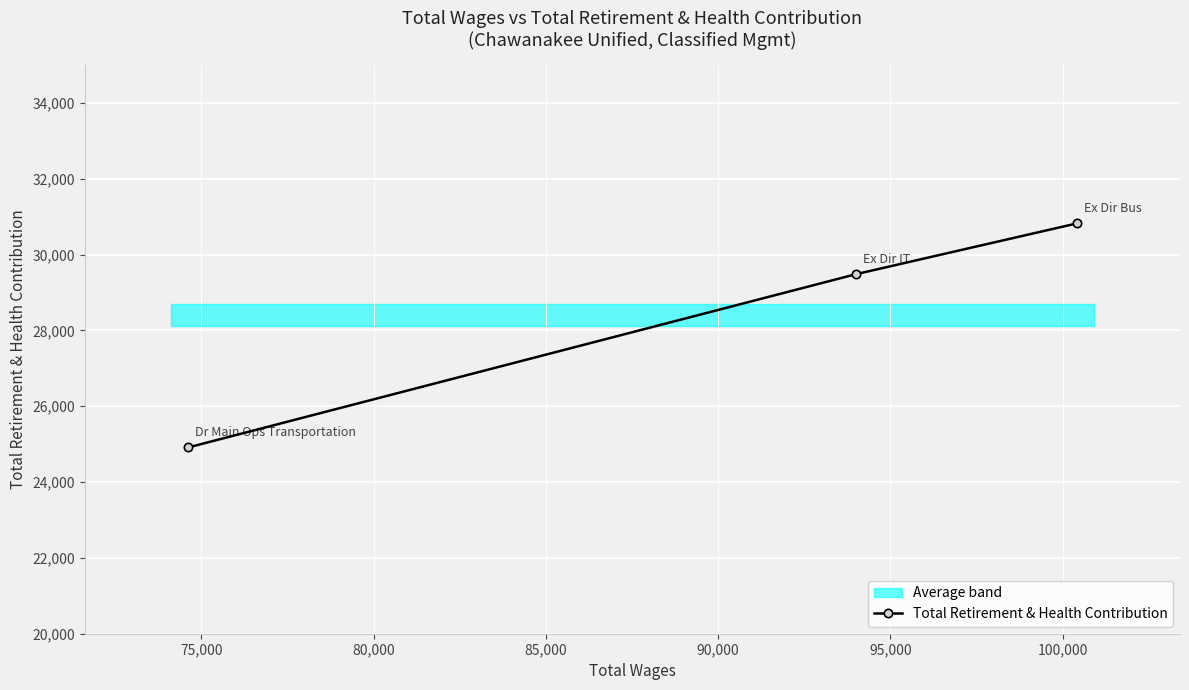

What is the value of the Total Retirement & Health Contribution point at the 3rd from the left?

30822